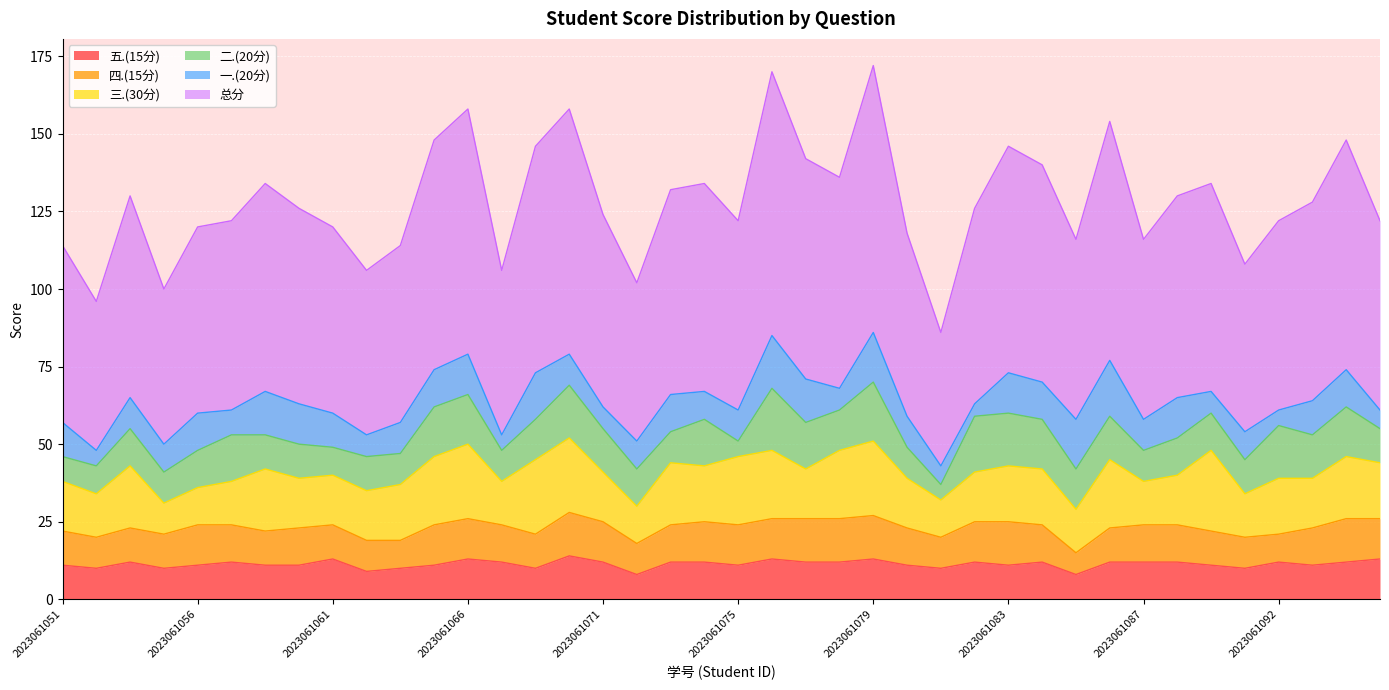

How many values in the 一.(20分) series are below 10?

15